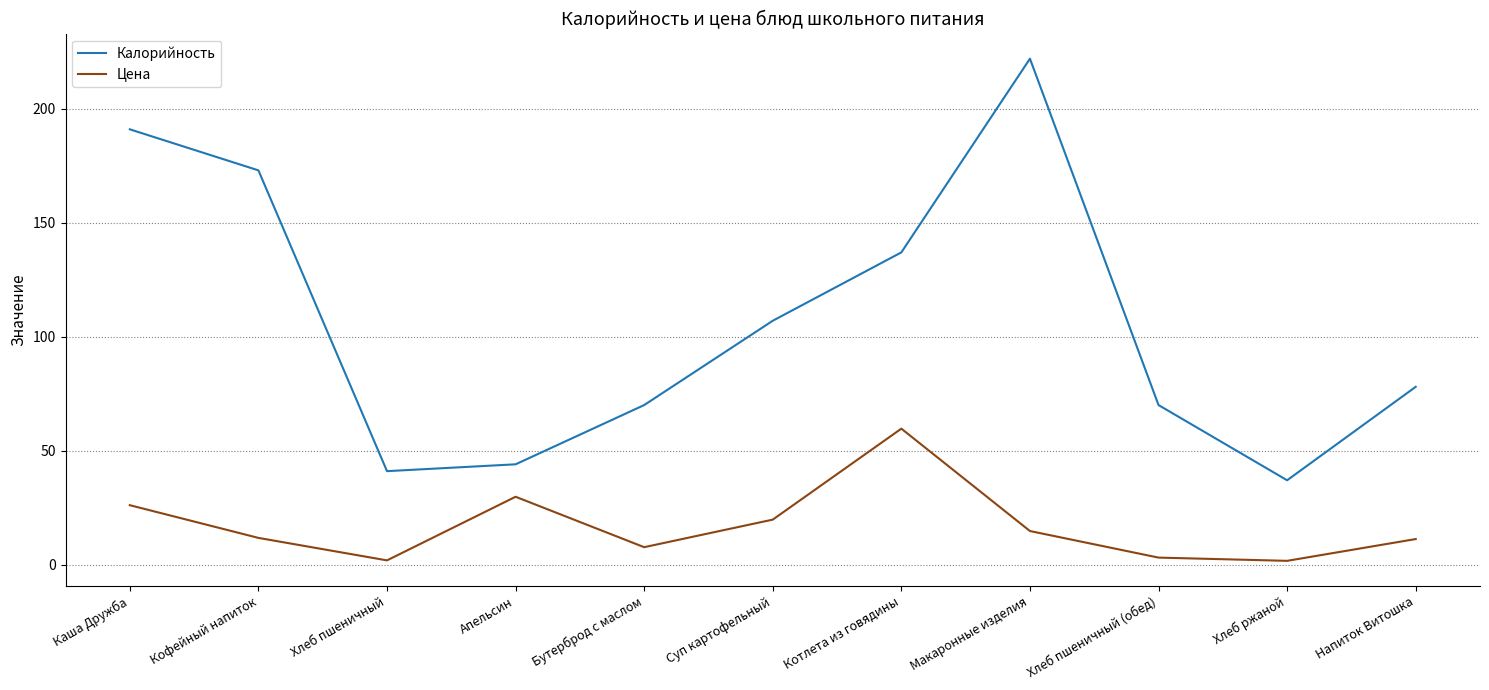

How many lines are shown in the chart?

2